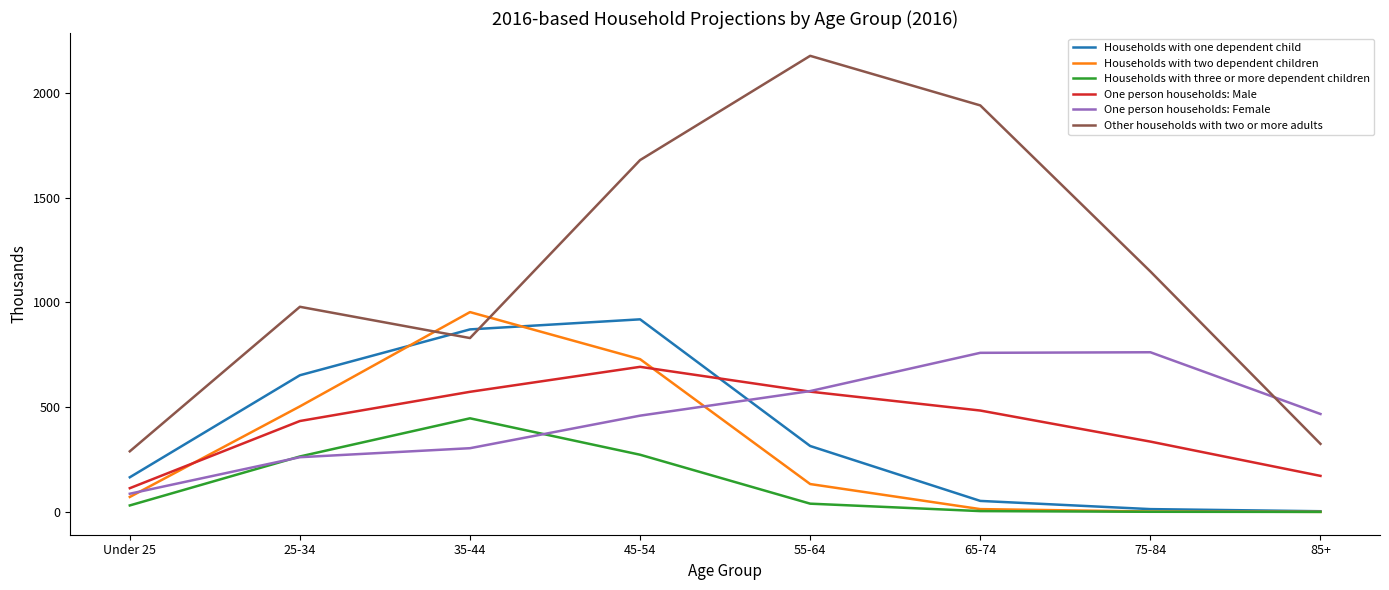

Which category has the highest value across all series?

55-64